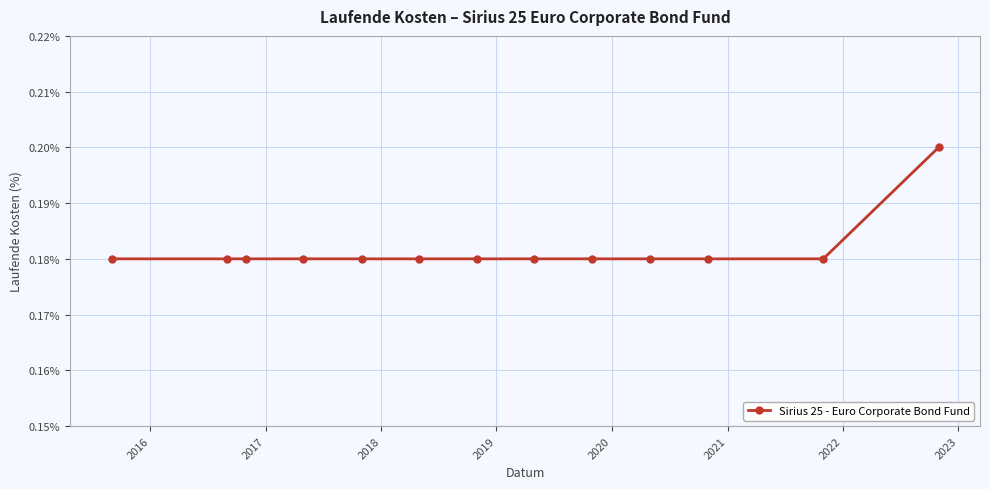

How many lines are shown in the chart?

1